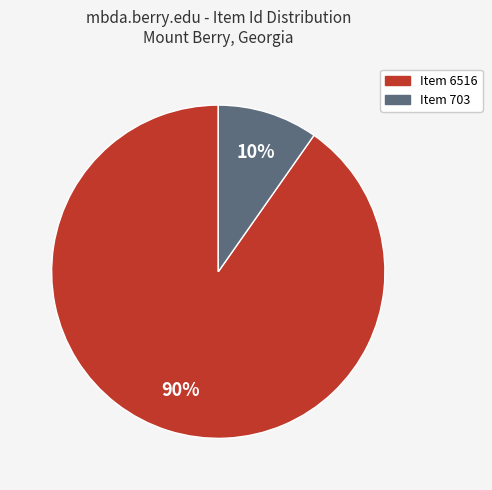

Is it true that Item 703 is 10% of the pie?

True